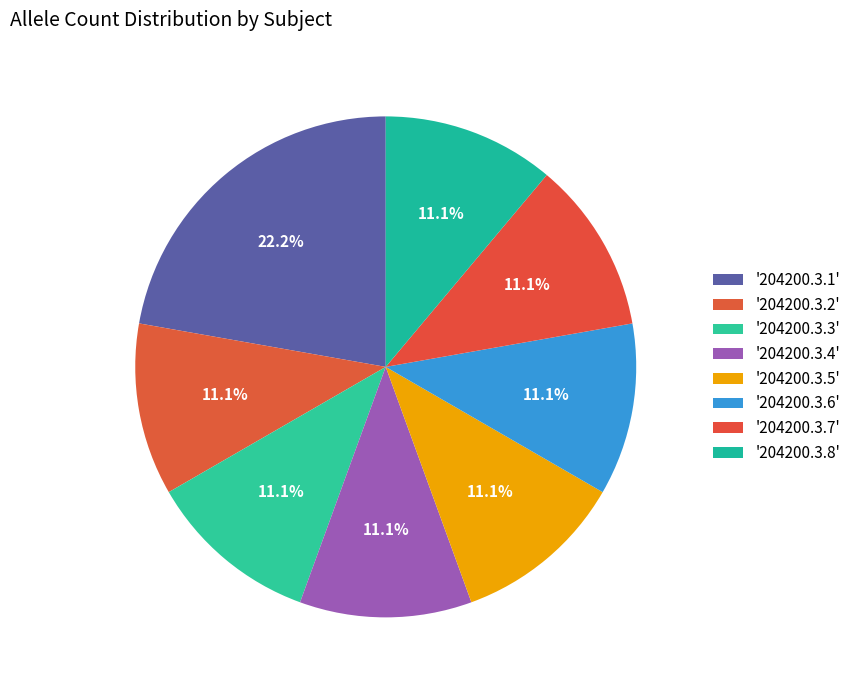

Count the number of slices in the pie.

8